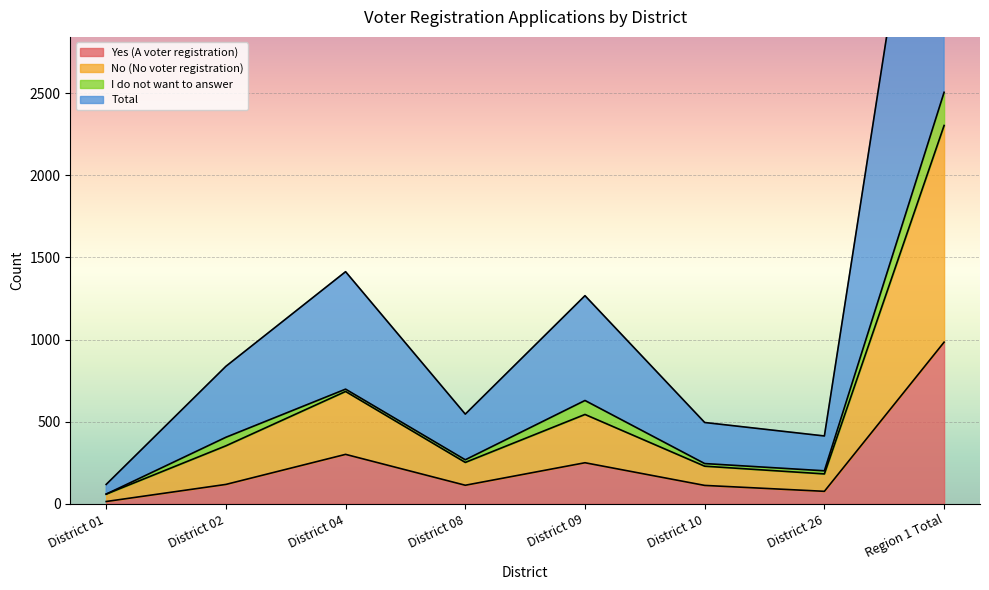

Which category has the lowest value across all series?

District 01